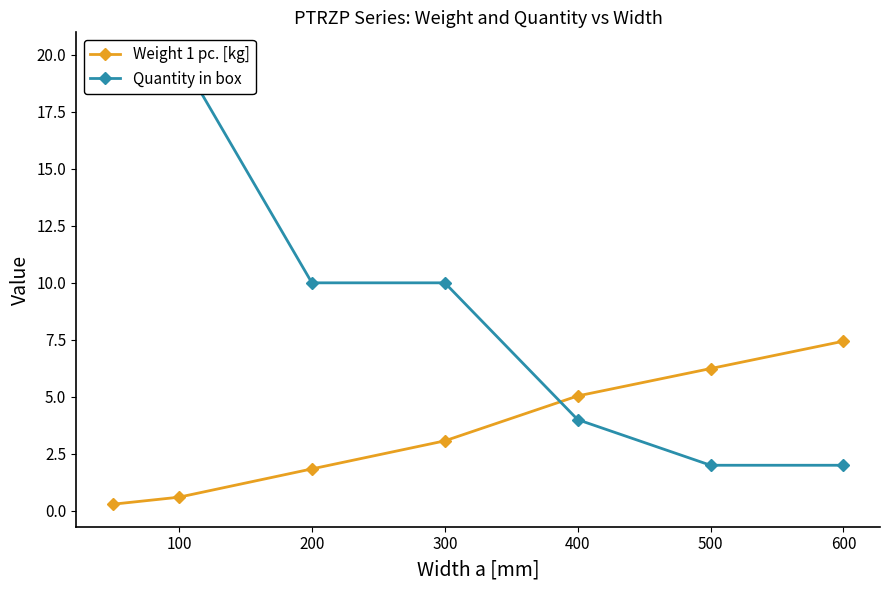

True or false: Weight 1 pc. [kg] has a value of 0.4 at 200.

False